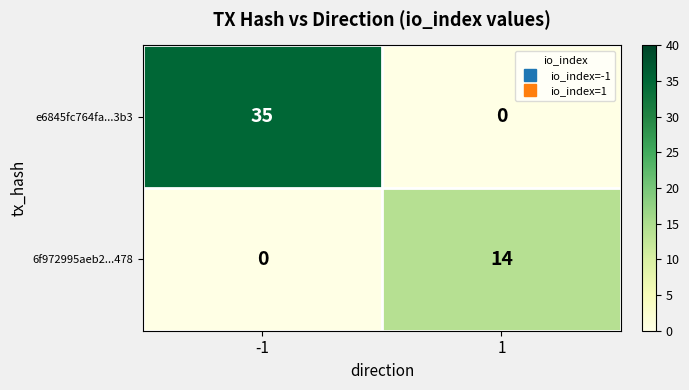

What is the total value across all series at -1?

35